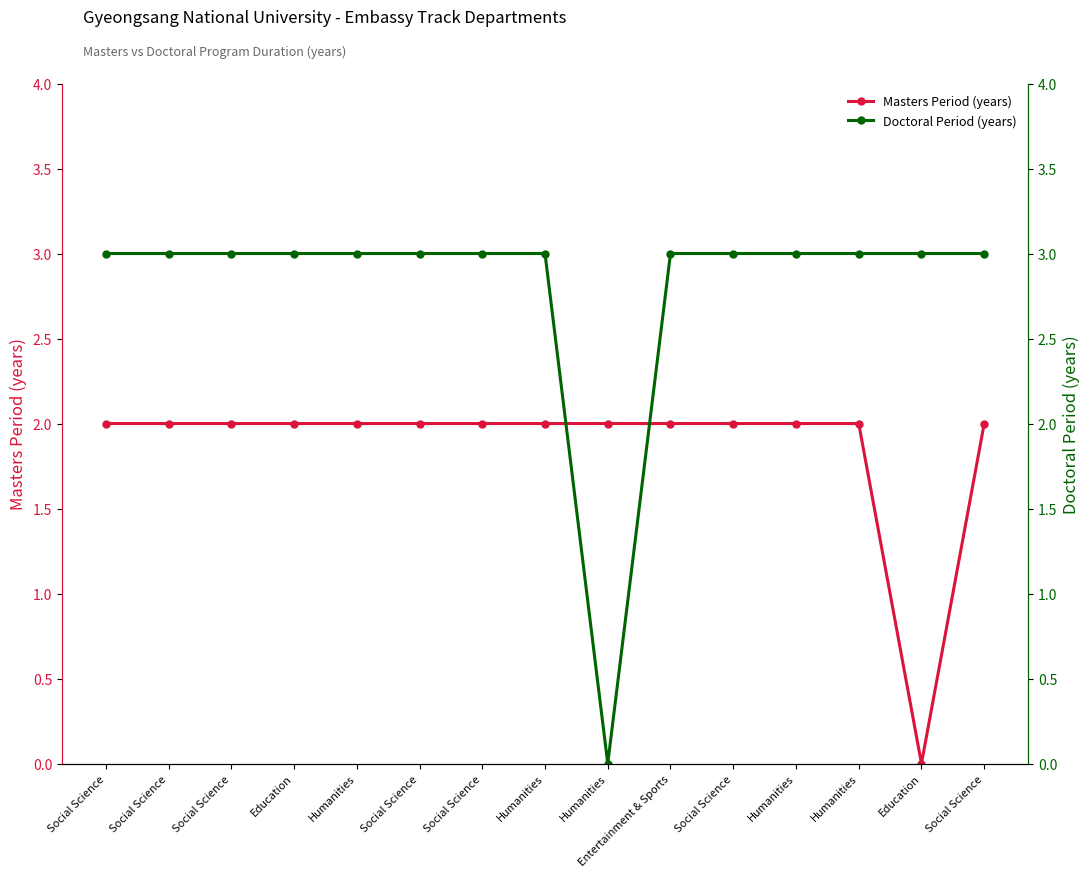

What is the total value across all series at Humanities?

5